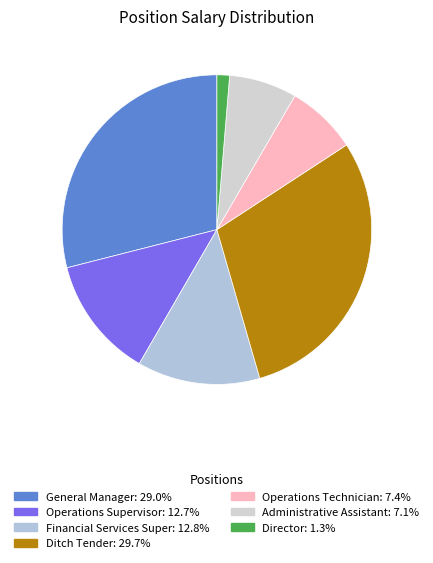

What percentage is NOT represented by Director?

98.7%